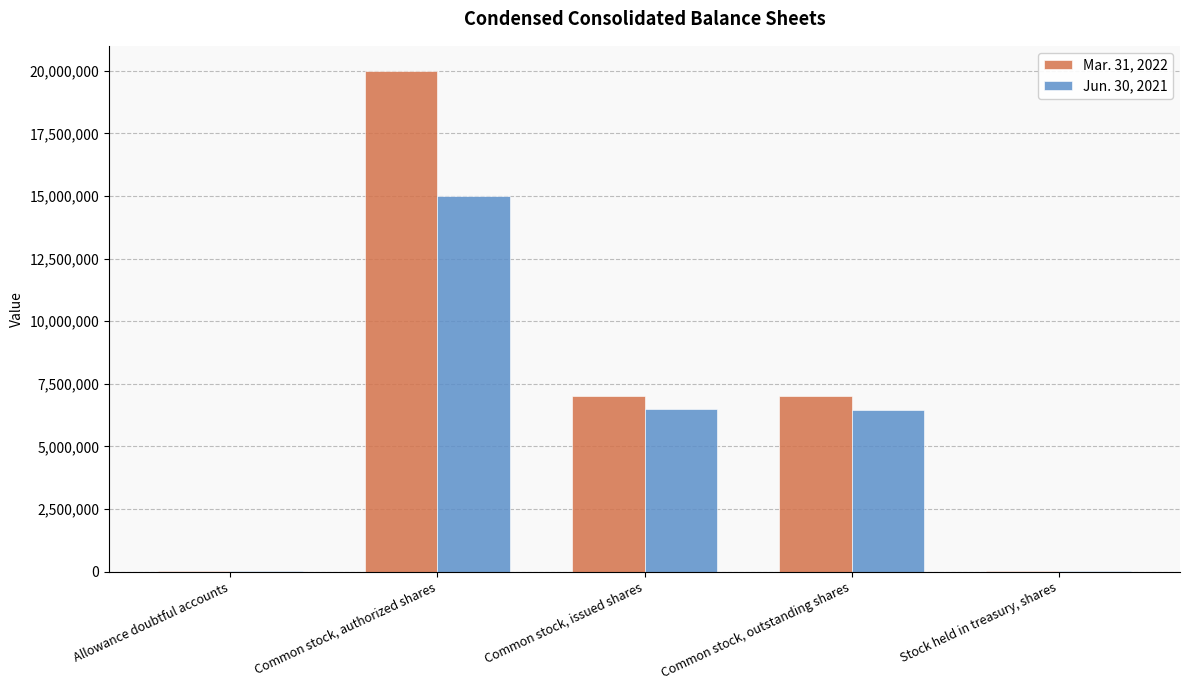

True or false: Jun. 30, 2021 has a value of 2561130 at Common stock, issued shares.

False